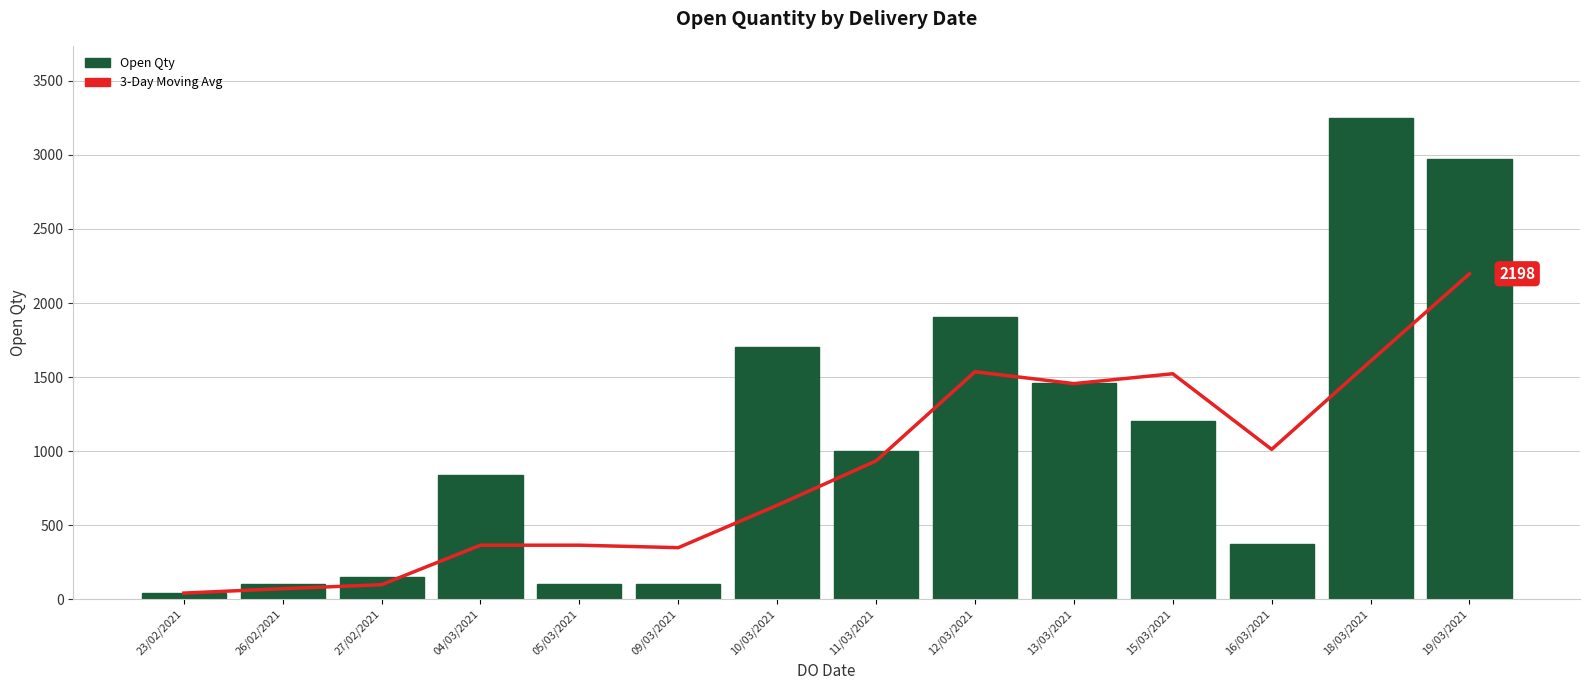

What is the label of the 10th bar from the left?

13/03/2021